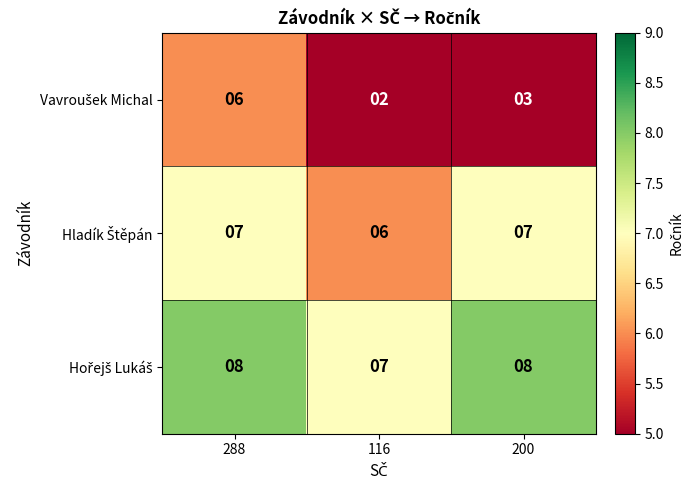

What is the difference between the highest and lowest values at 200?

5